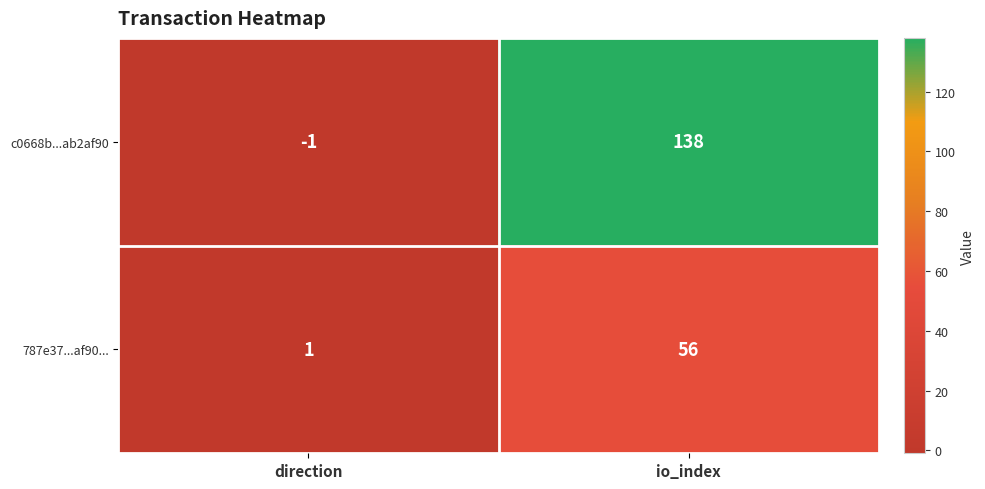

Reading left to right, transcribe all the data shown in this chart.

c0668b...ab2af90: direction=-1	io_index=138
787e37...af90...: direction=1	io_index=56